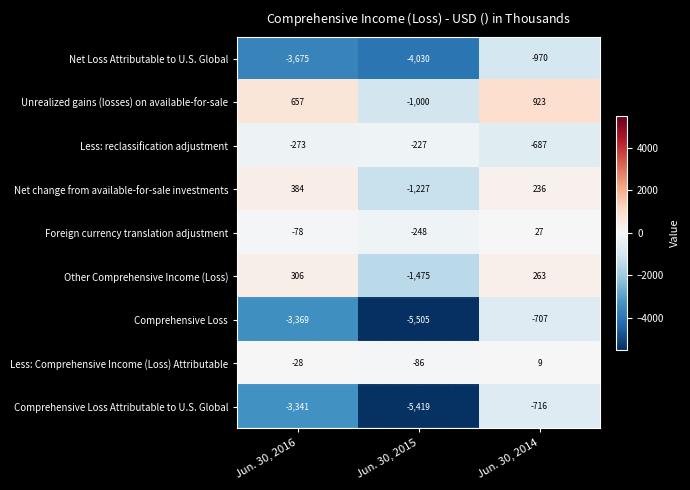

What is the spread (max minus min) of values at Jun. 30, 2014?

1893